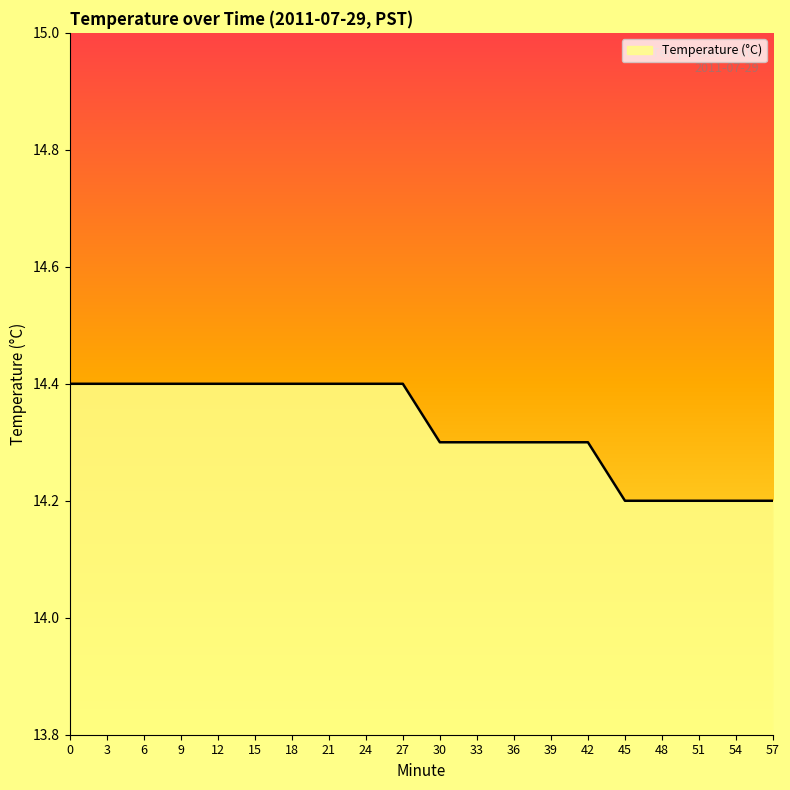

What is the difference between the maximum and minimum values?

0.2